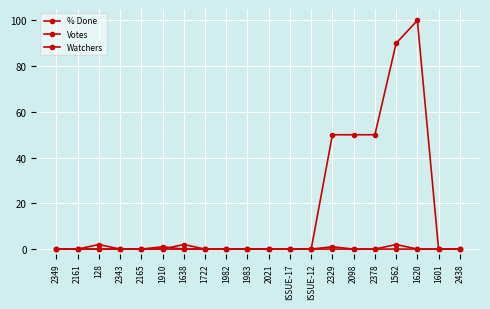

In Votes, how many points are higher than both neighbors (excluding endpoints)?

3